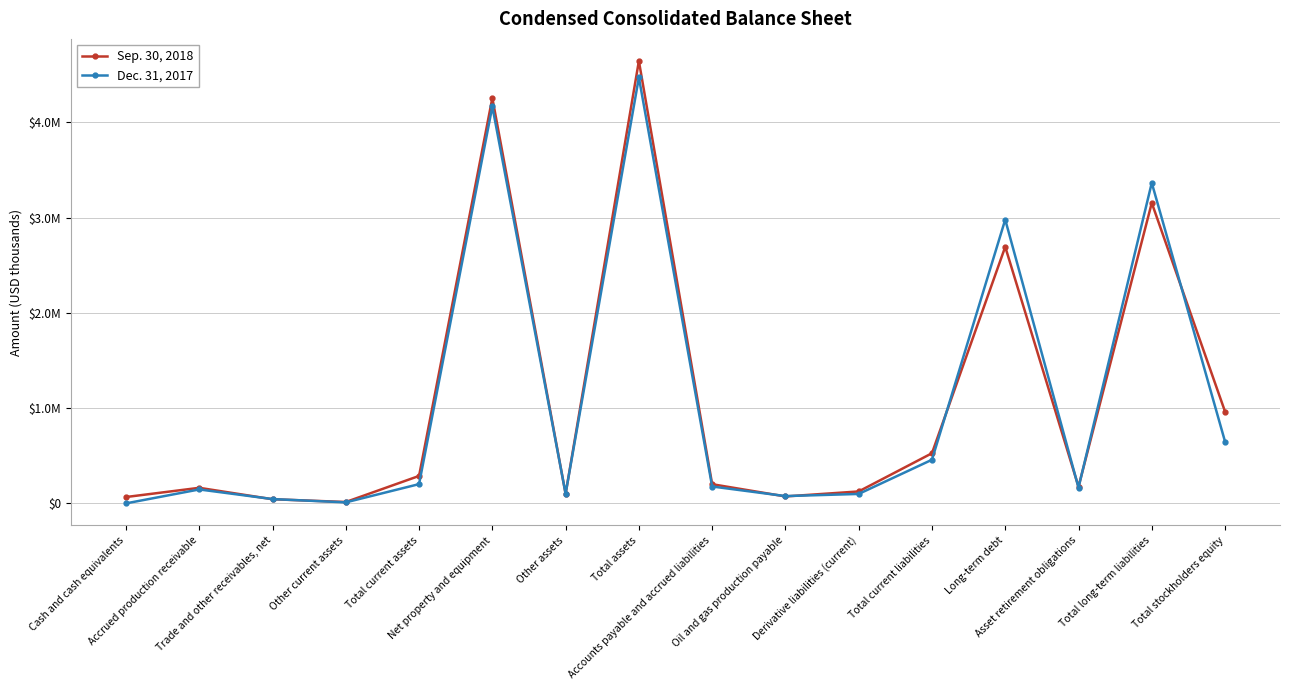

What is the label of the 9th point from the right?

Total assets